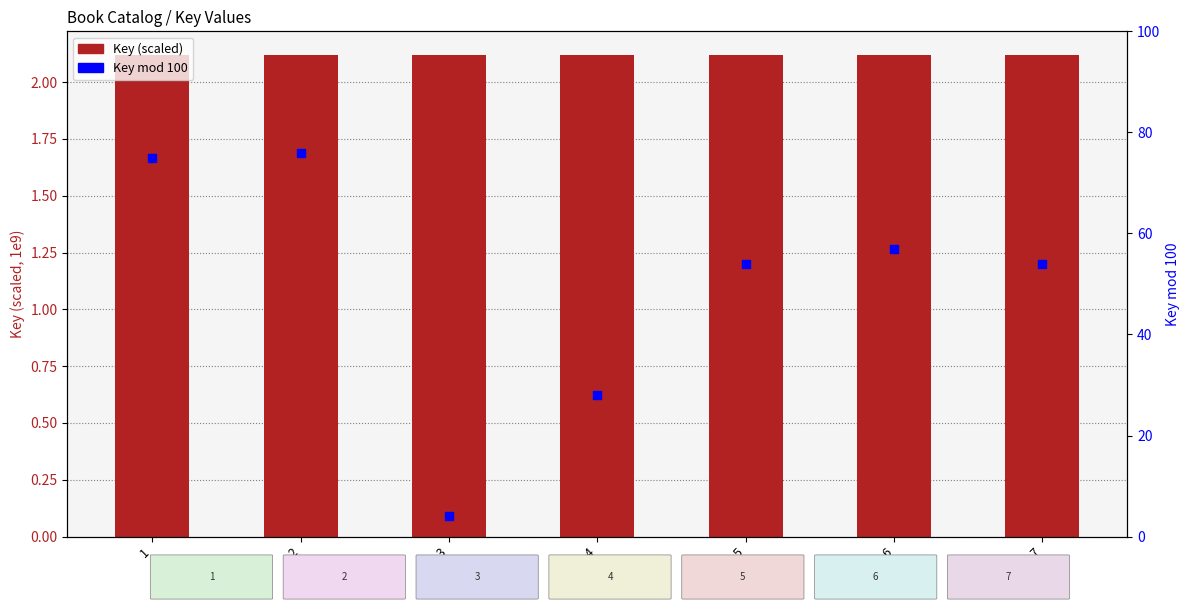

At how many categories does at least one series exceed 26?

6